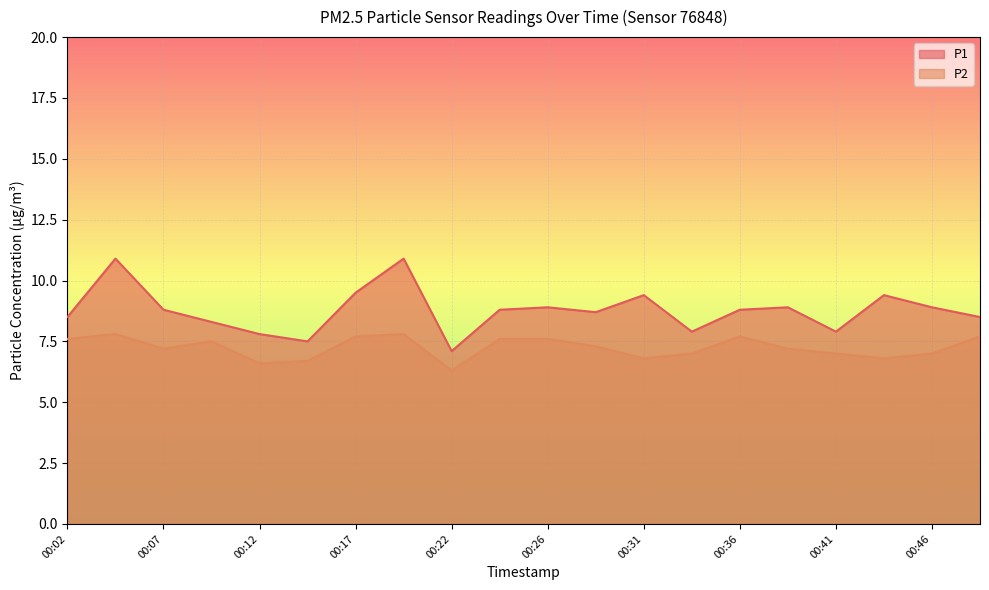

In P2, how many points are lower than both neighbors (excluding endpoints)?

5